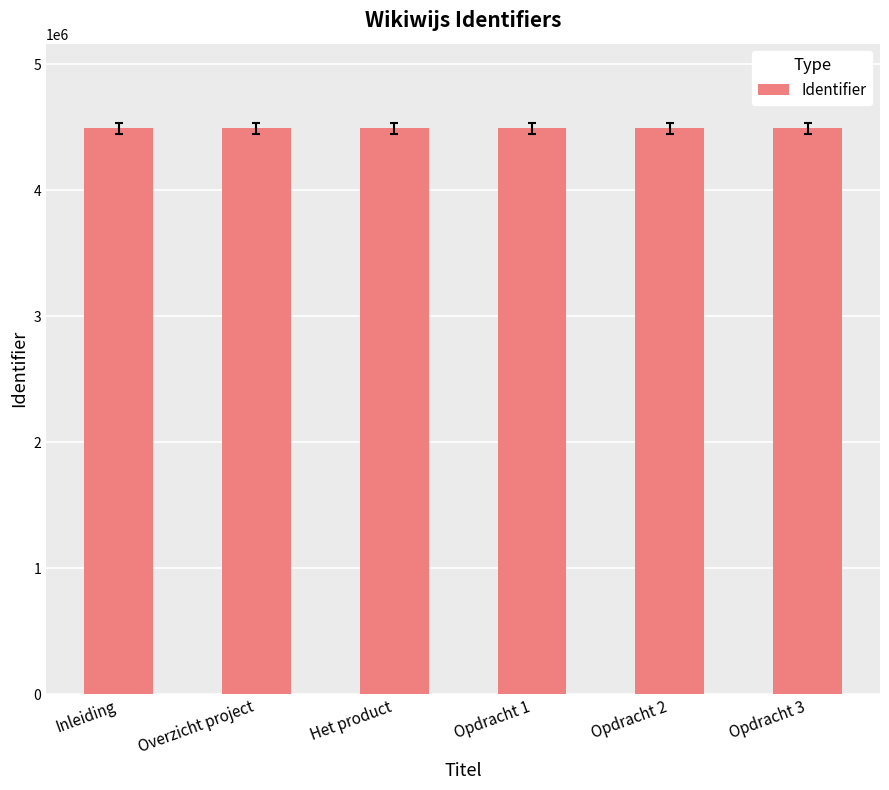

Does the chart contain stacked bars?

No